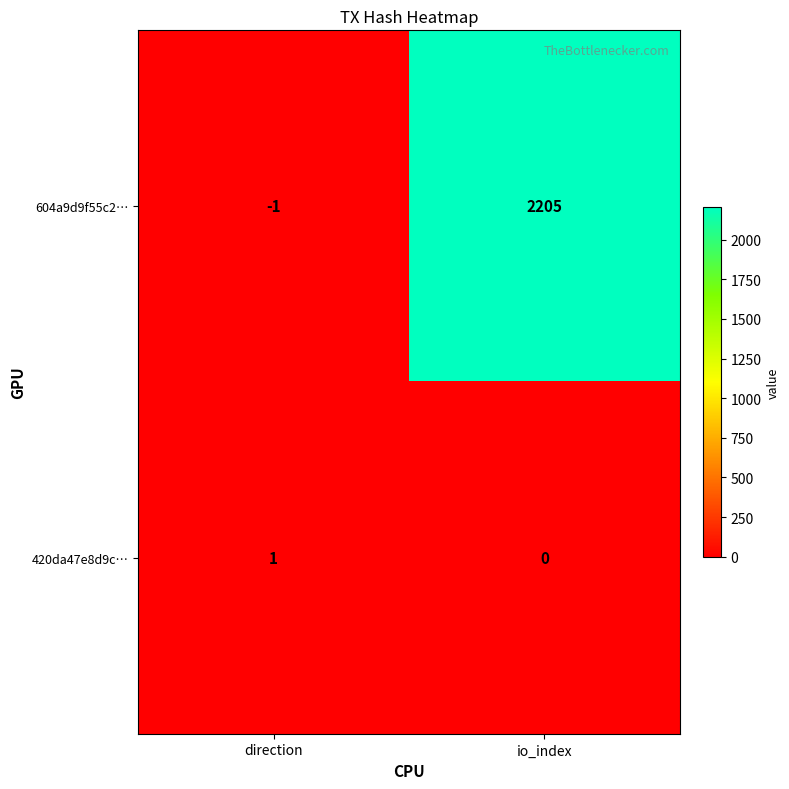

At which label does 604a9d9f55c2… reach its minimum?

direction